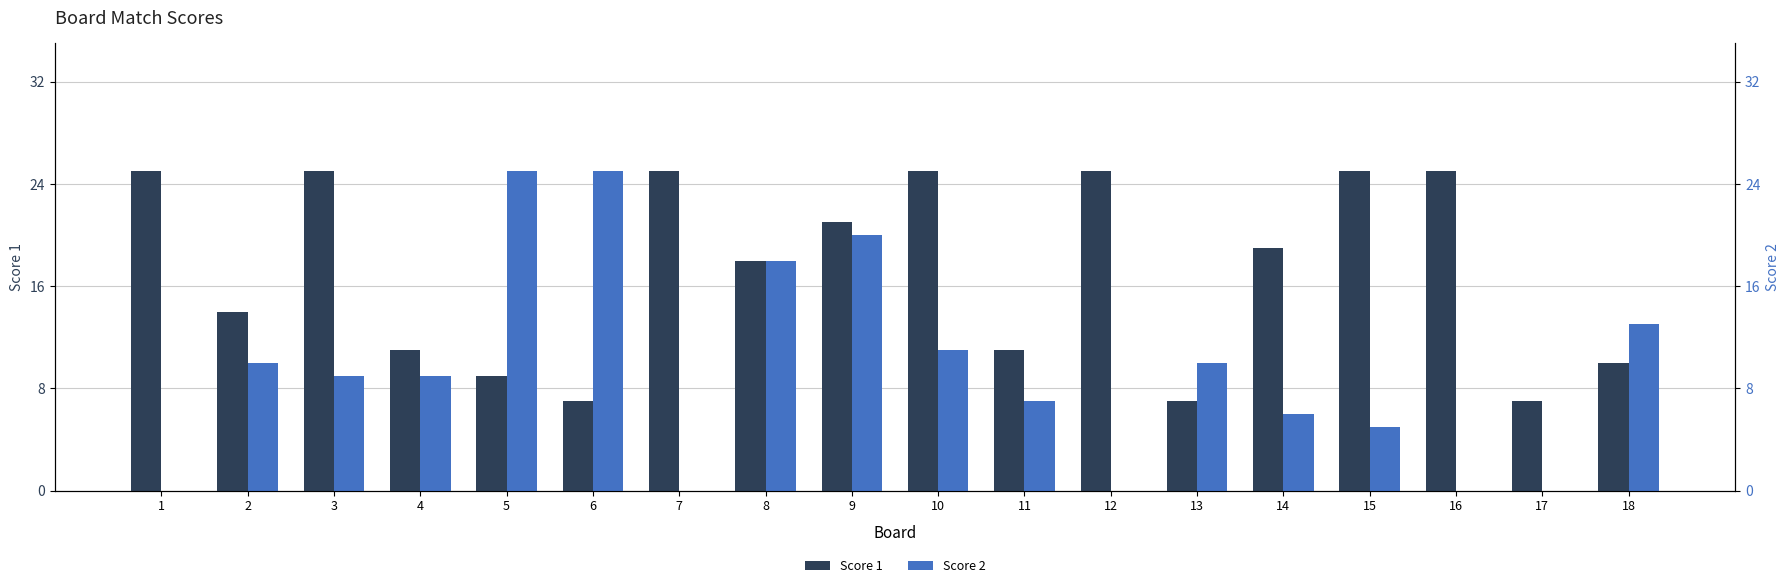

List the series in order of their peak value, highest first.

Score 1, Score 2